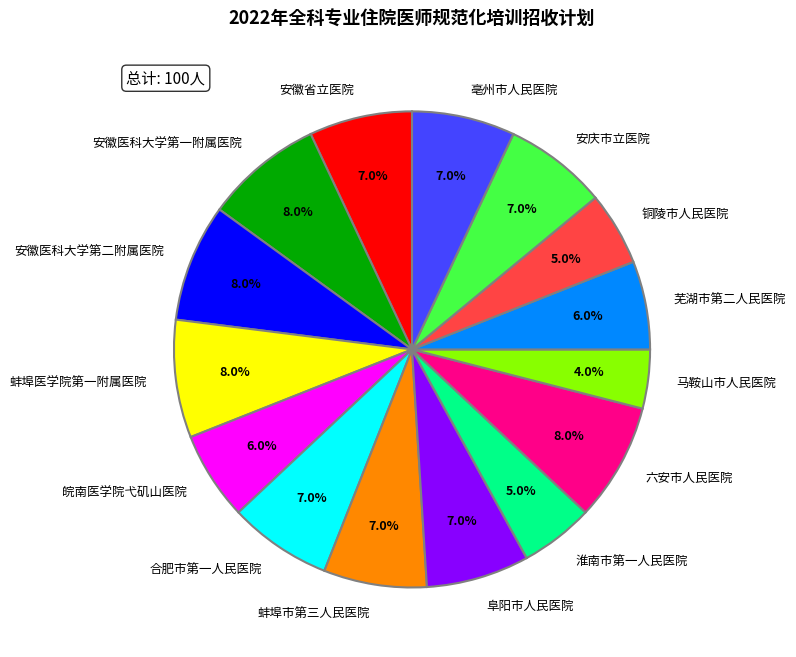

To the nearest percent, what is the difference between the 阜阳市人民医院 and 安徽医科大学第一附属医院 slice percentages?

1%